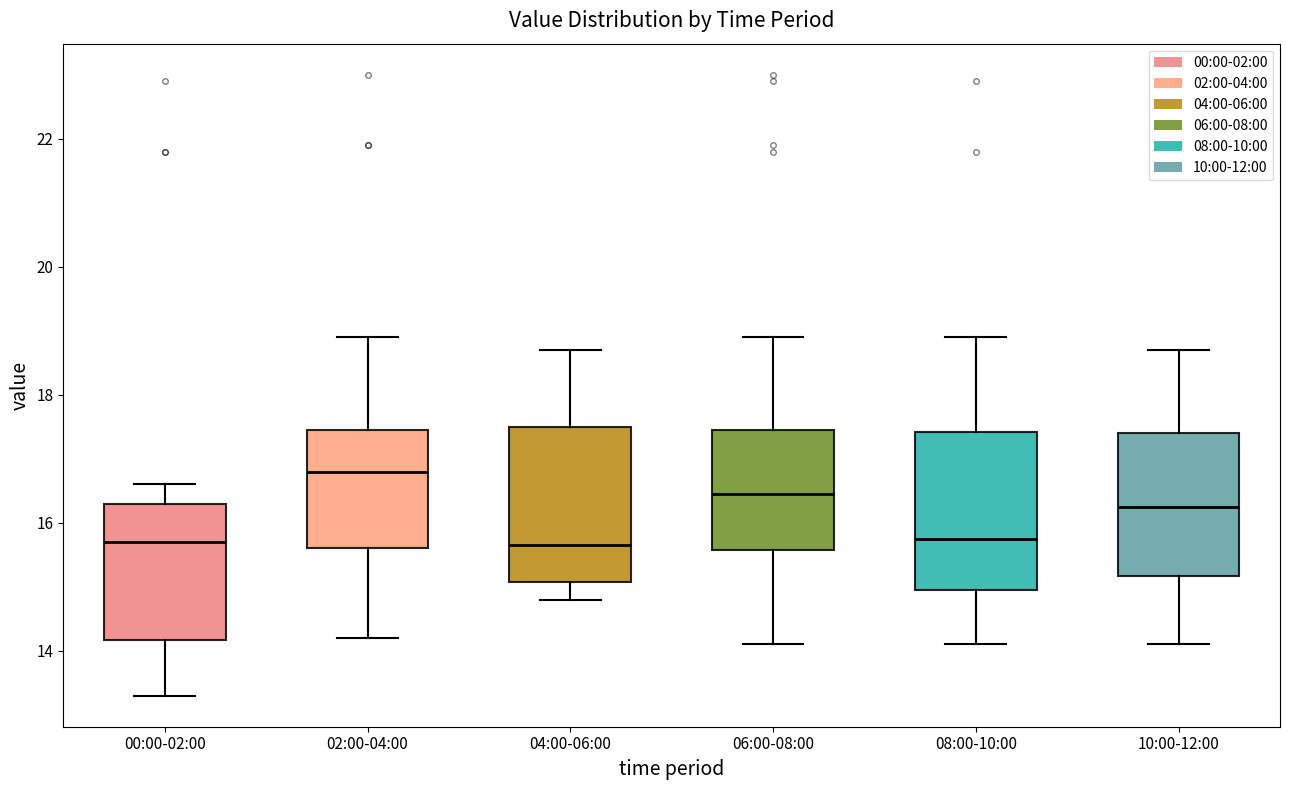

Which box's median line is the highest?

02:00-04:00